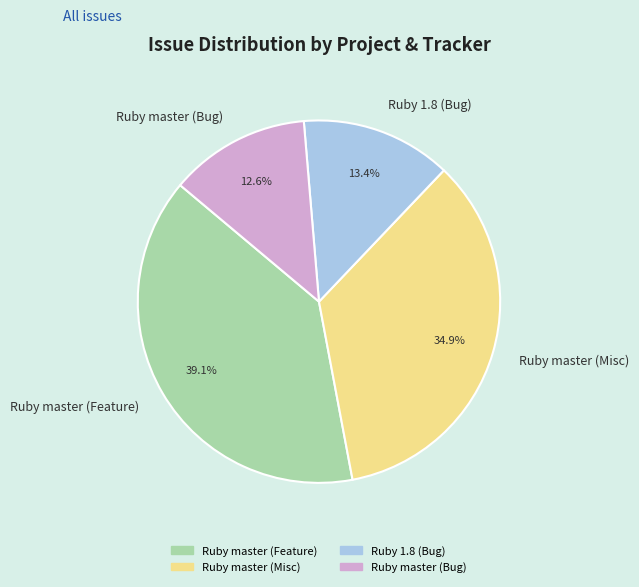

How many slices are in this pie chart?

4